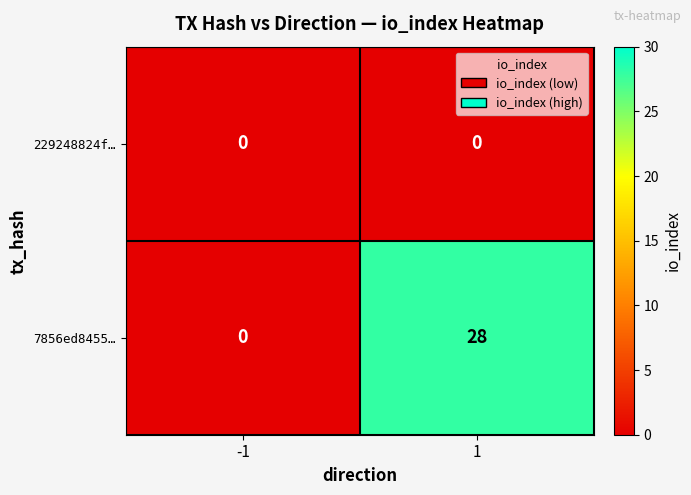

Rank the series by their maximum value, from highest to lowest.

7856ed8455…, 229248824f…